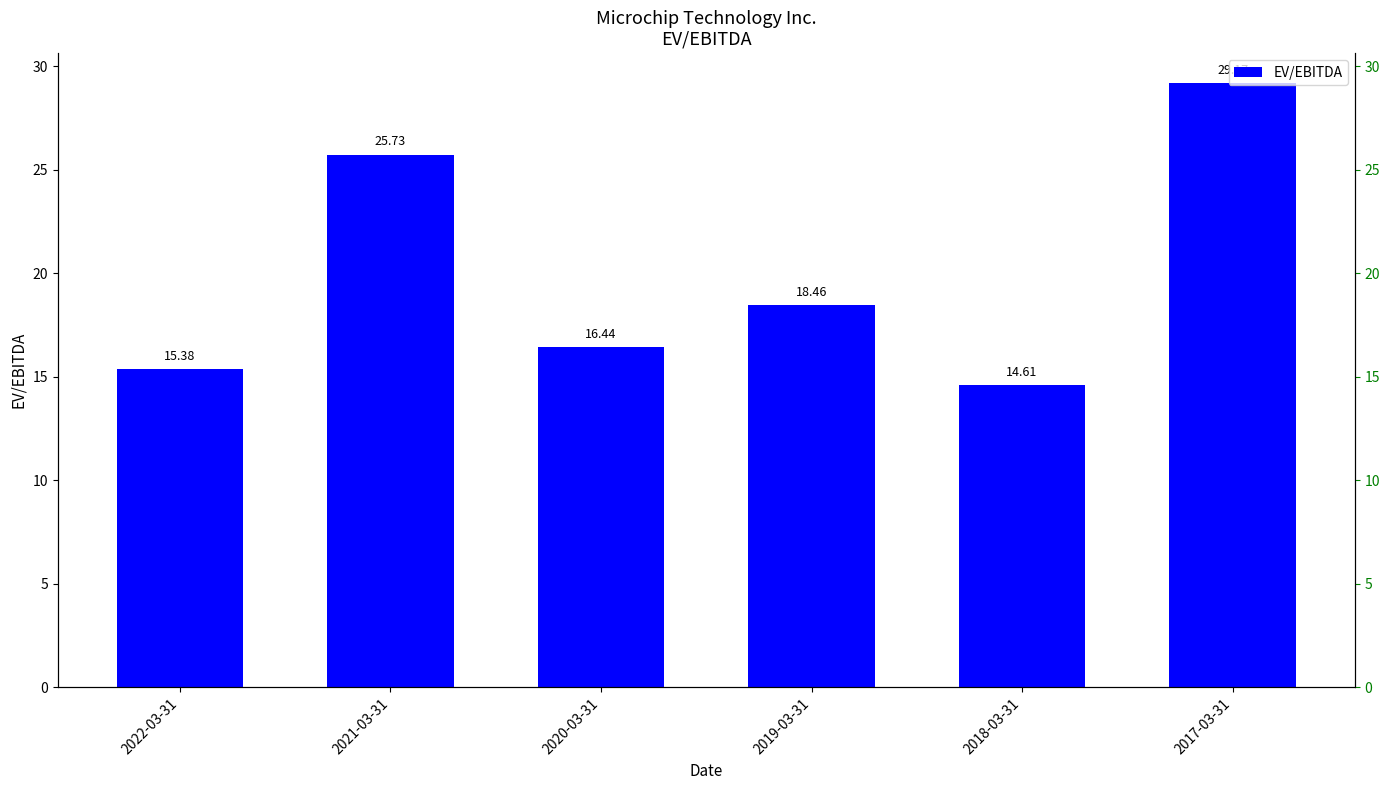

Approximately how many times larger is the value at 2021-03-31 compared to 2022-03-31?

1.7